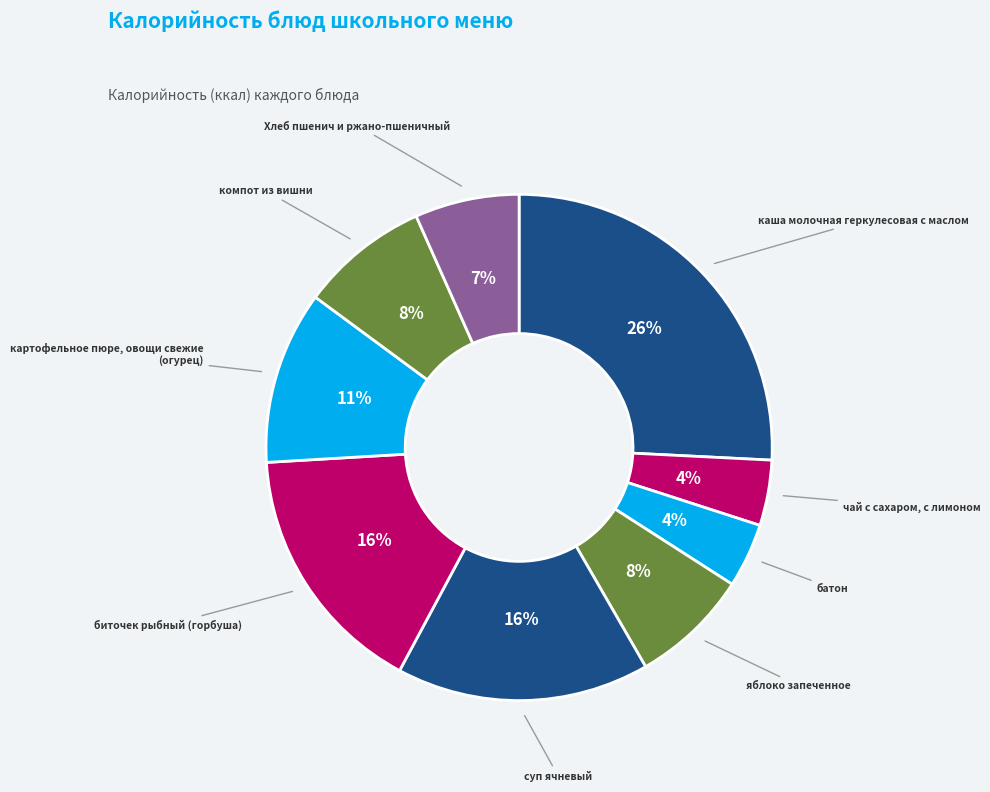

To the nearest percent, what portion does биточек рыбный (горбуша) represent?

16%